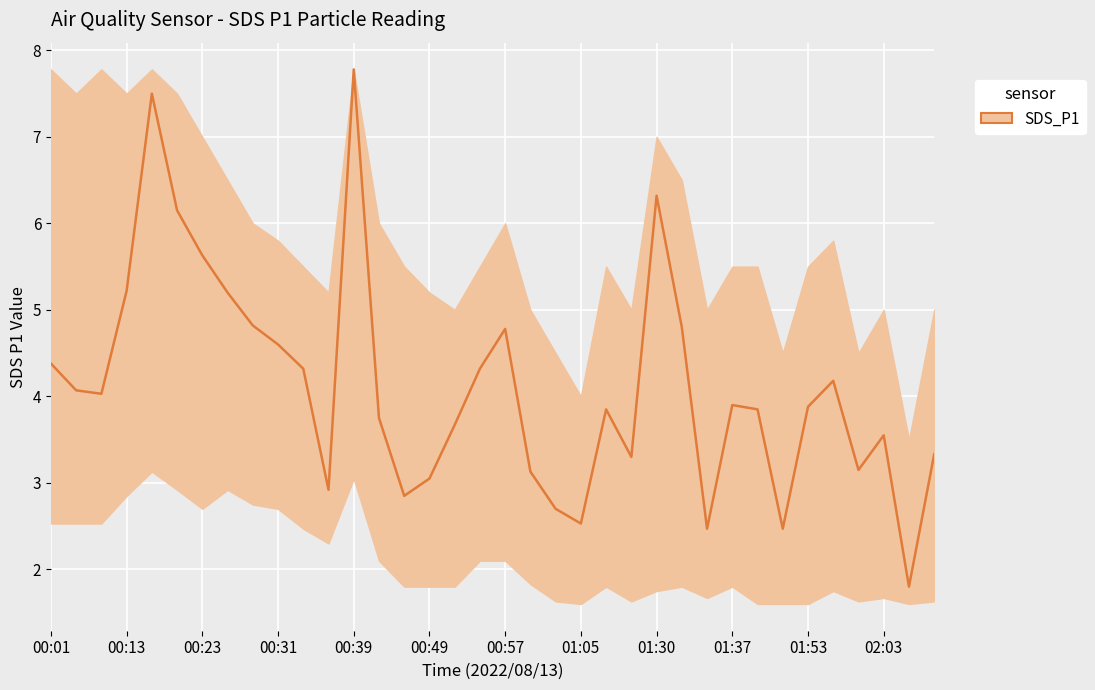

How many values are below 3?

7